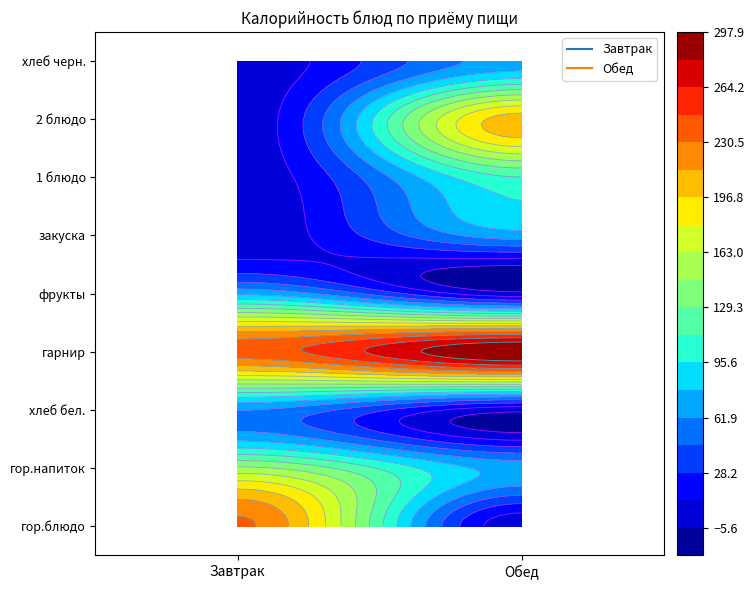

True or false: Обед has a value of 72.0 at гор.напиток.

True